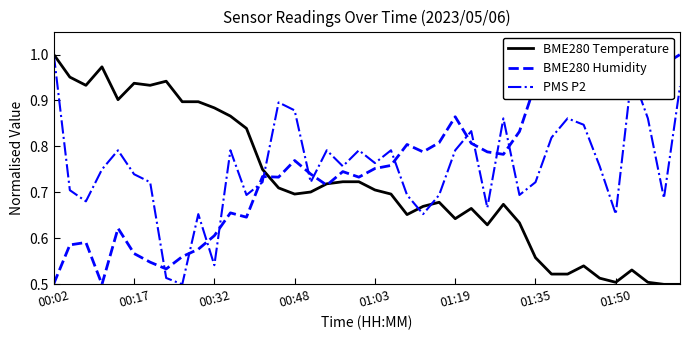

True or false: BME280 Humidity and PMS P2 intersect in this chart.

True